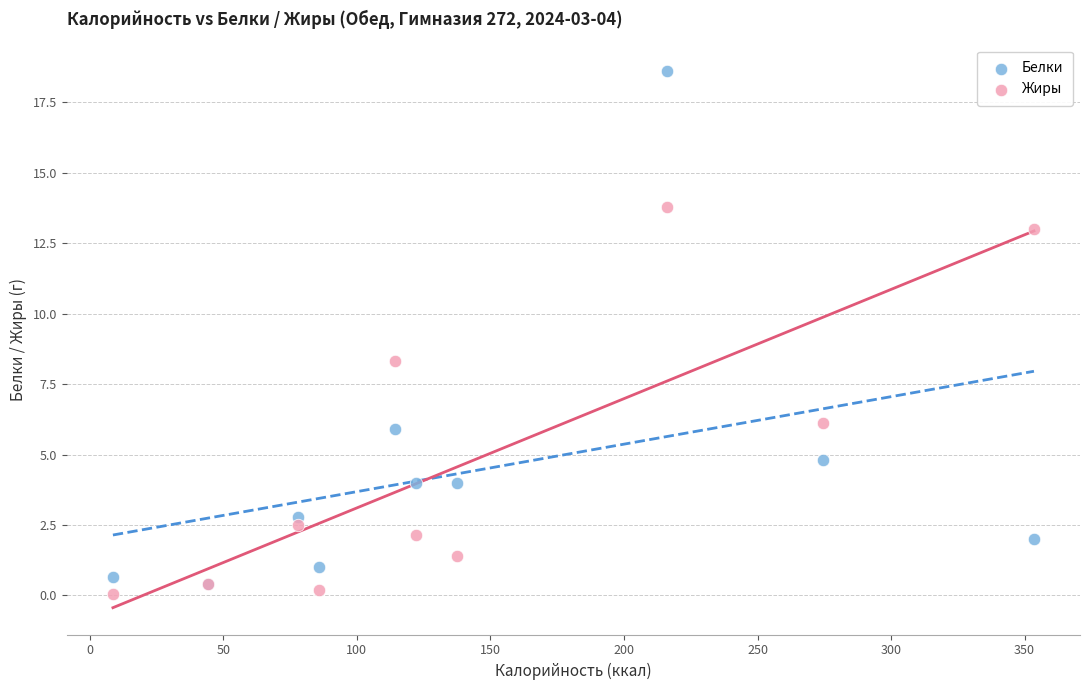

What are all the series names shown in the legend?

Белки, Жиры